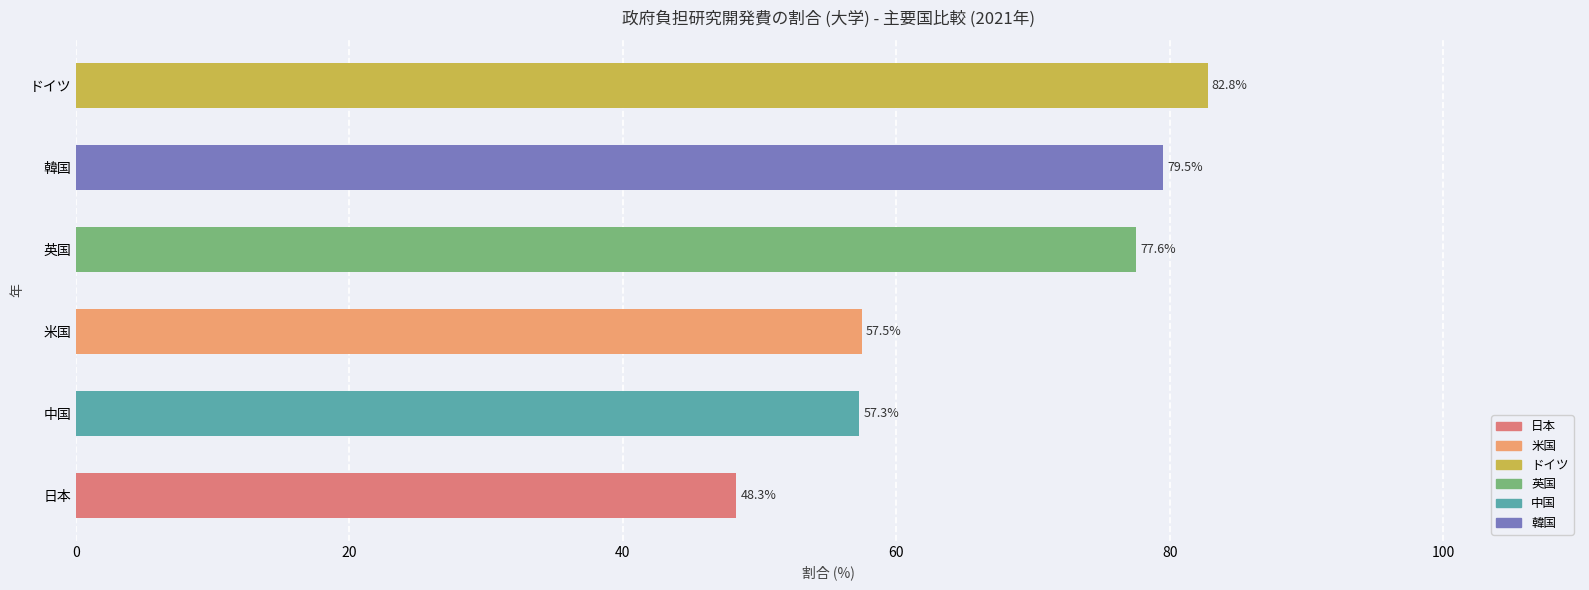

Reading bottom to top, extract all data points from this chart.

48.3	57.3	57.5	77.6	79.5	82.8